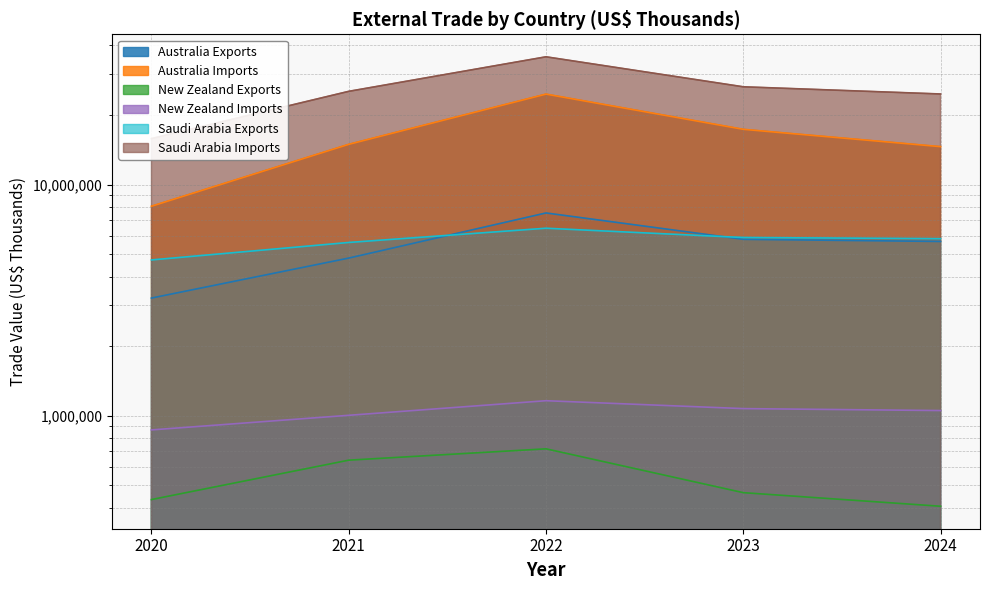

Which category has the highest value across all series?

2022